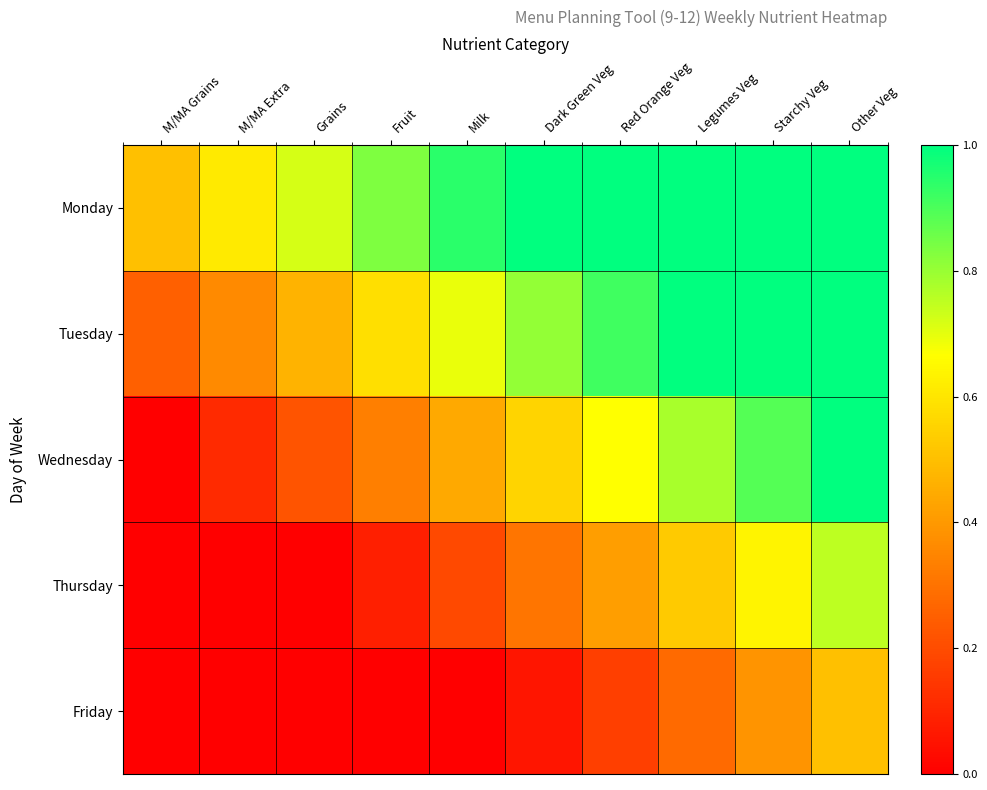

What is the total value across all series at Other Veg?

4.2